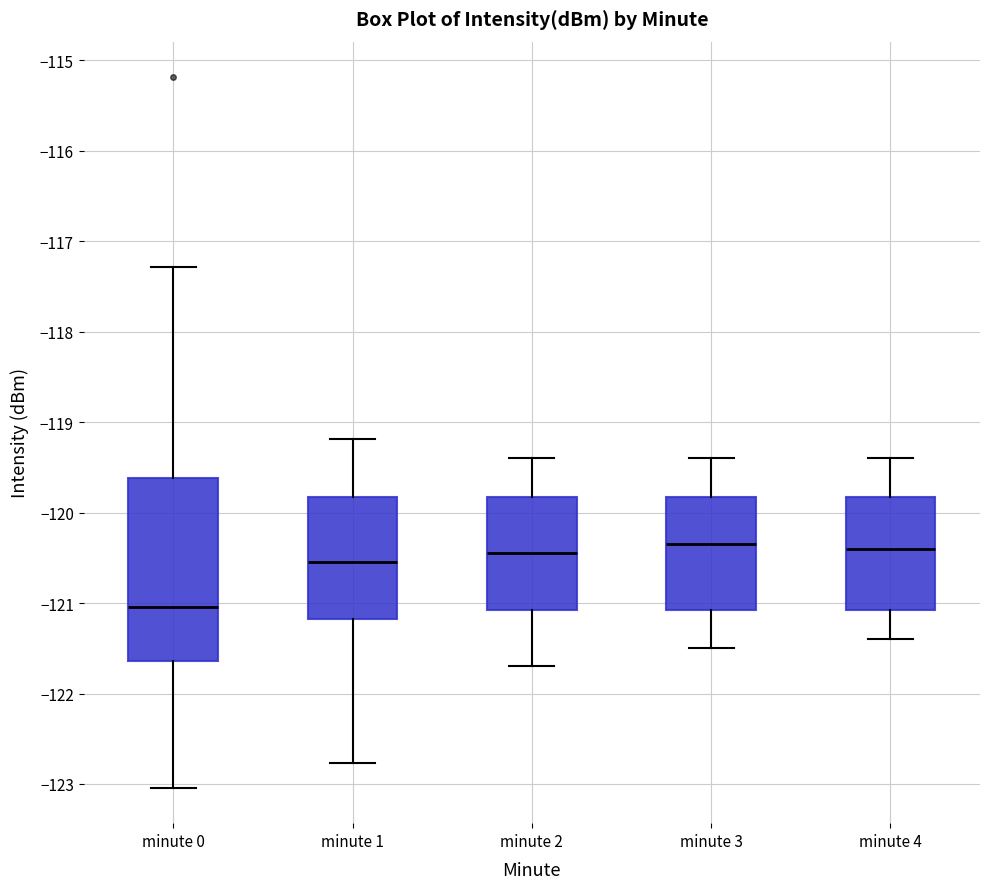

Where does the upper whisker of the box for minute 3 end on the y-axis? The values are not printed on the chart, so give them approximately, as read against the axis.

-119.4